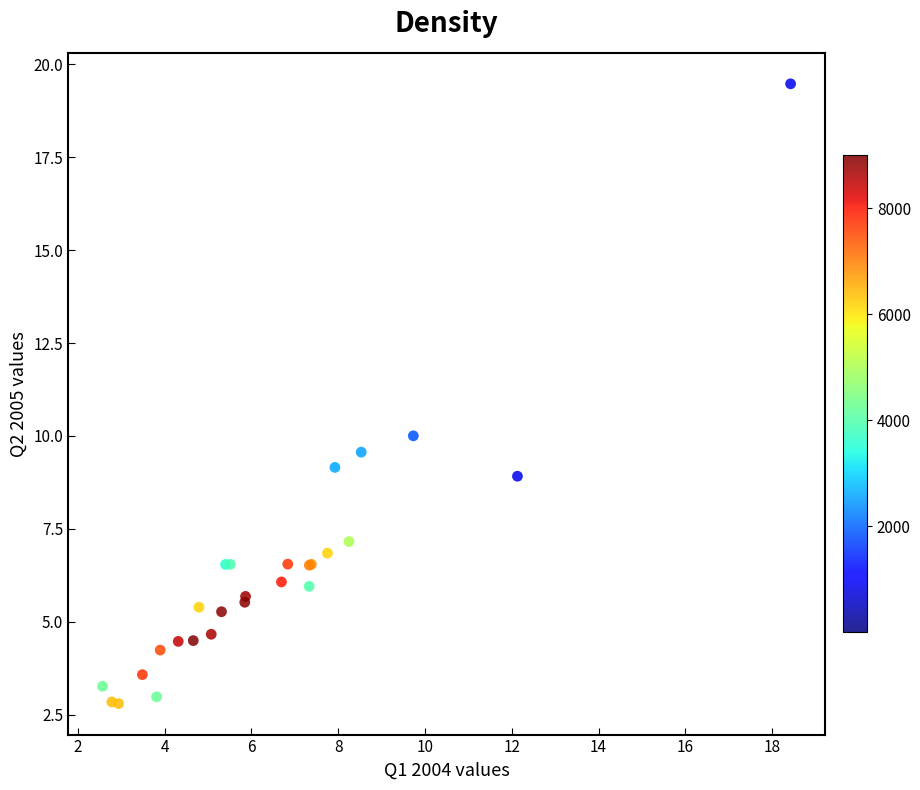

What Y value in the scatter plot is closest to 11?

10.0